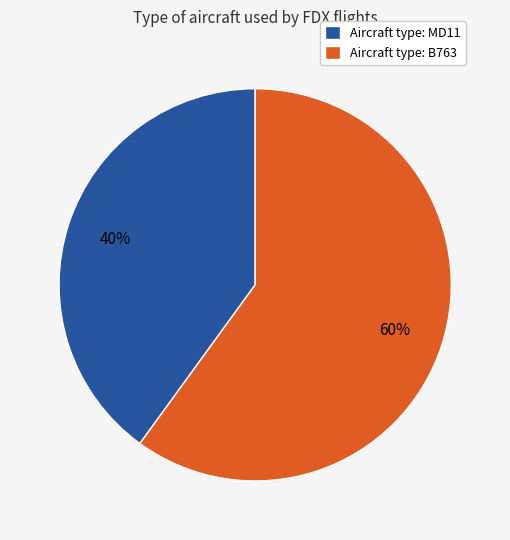

Is it true that Aircraft type: MD11 is 40% of the pie?

True